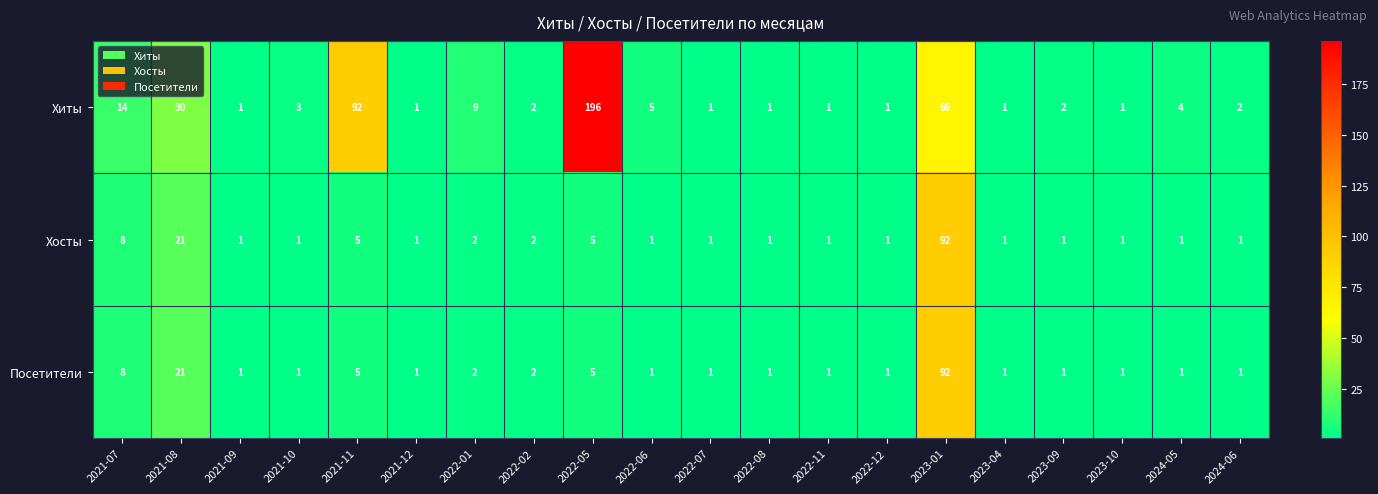

Where does the Хиты series first go above 2?

2021-07